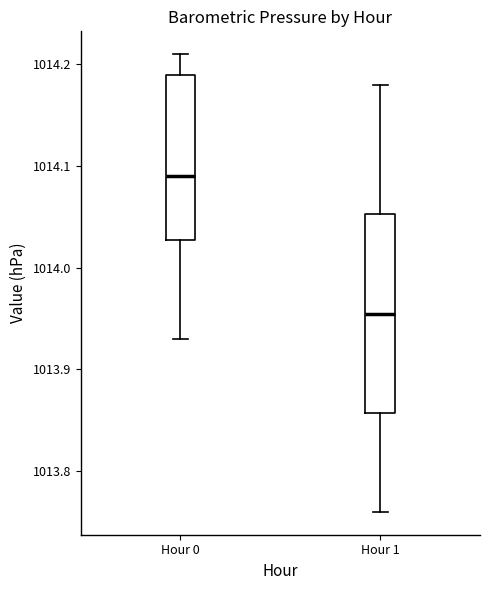

Where does the lower whisker of the box for Hour 0 end on the y-axis? The values are not printed on the chart, so give them approximately, as read against the axis.

1013.93